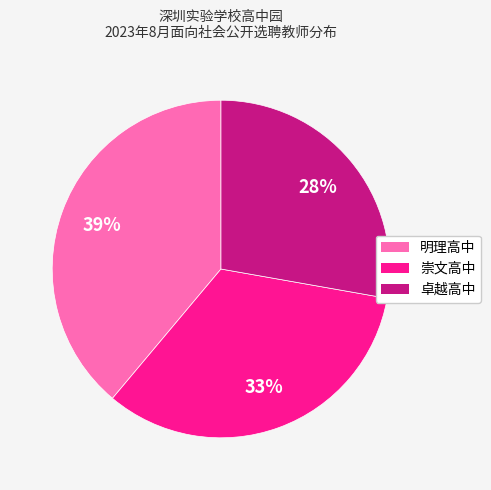

Count the number of slices in the pie.

3